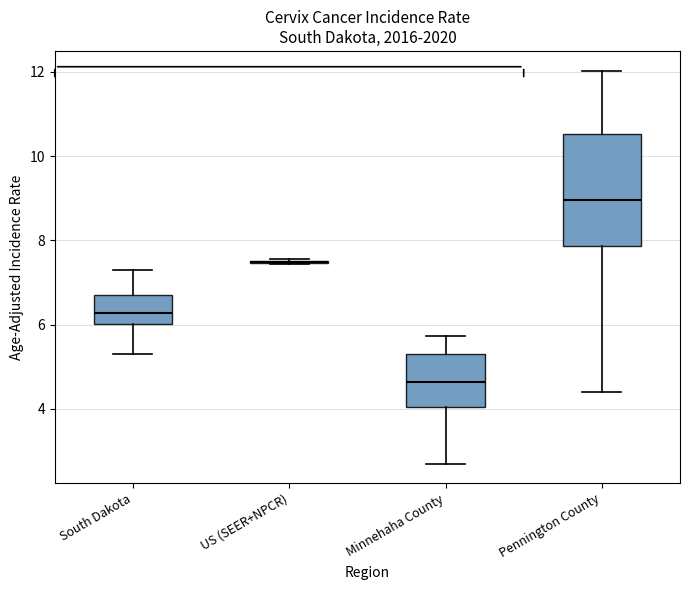

Reading left to right, read every box against the y-axis: the position of its median line, the range the box covers, and the ends of its whiskers. The values are not printed on the chart, so give them approximately, as read against the axis.

South Dakota: median 6.2, box 6.0 to 6.6, whiskers 5.2 to 7.4
US (SEER+NPCR): box collapsed to a line at 7.4, whiskers 7.4 to 7.6
Minnehaha County: median 4.6, box 4.0 to 5.2, whiskers 2.8 to 5.8
Pennington County: median 9.0, box 7.8 to 10.6, whiskers 4.4 to 12.0